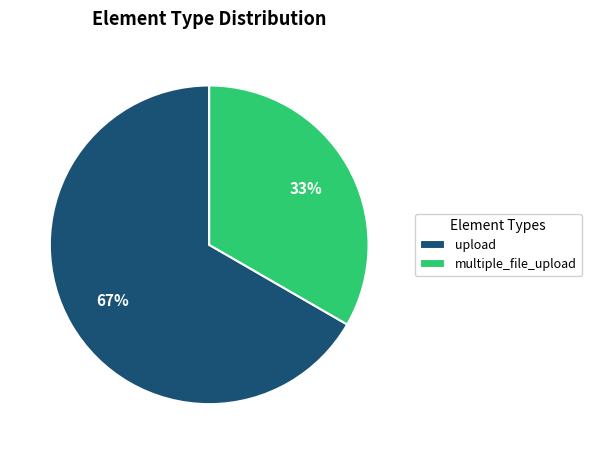

Combined, do upload and multiple_file_upload account for over 50%?

Yes